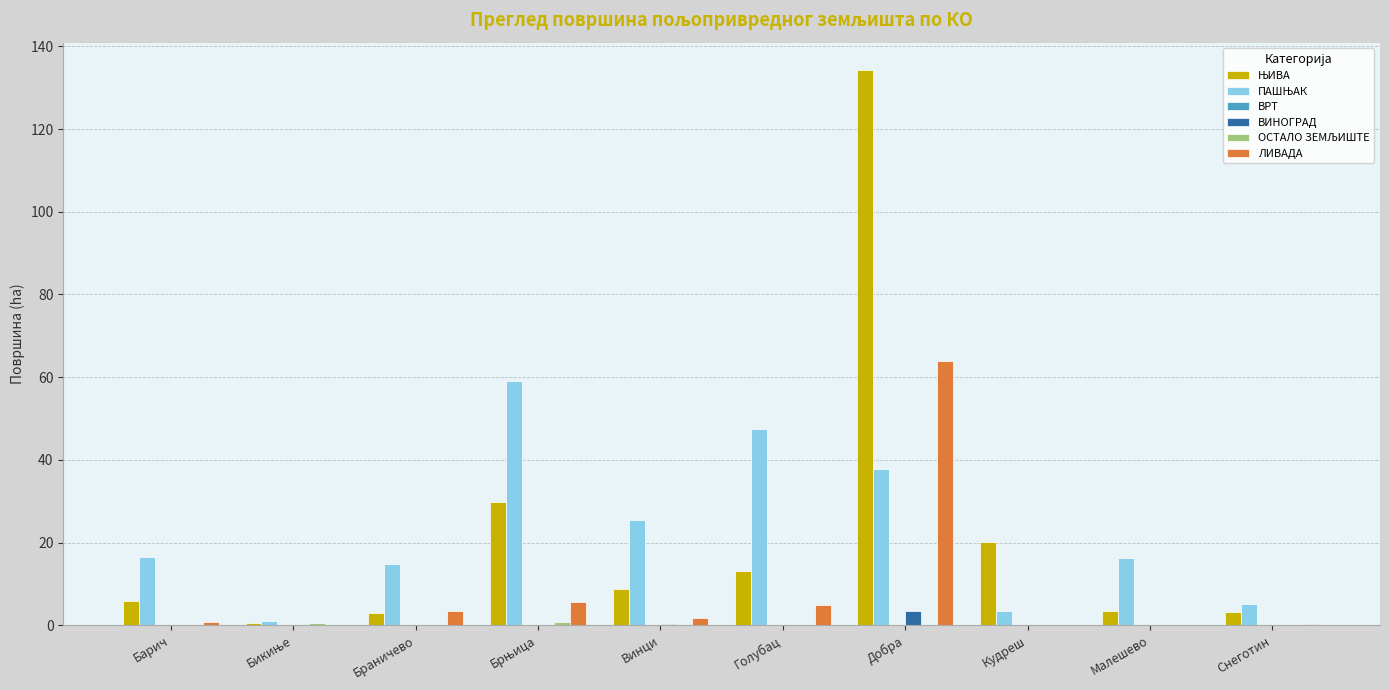

How many groups of bars are there?

10